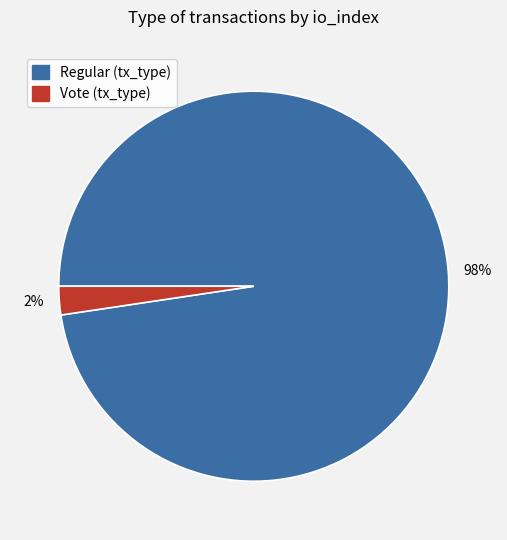

Which slice is the largest?

98%